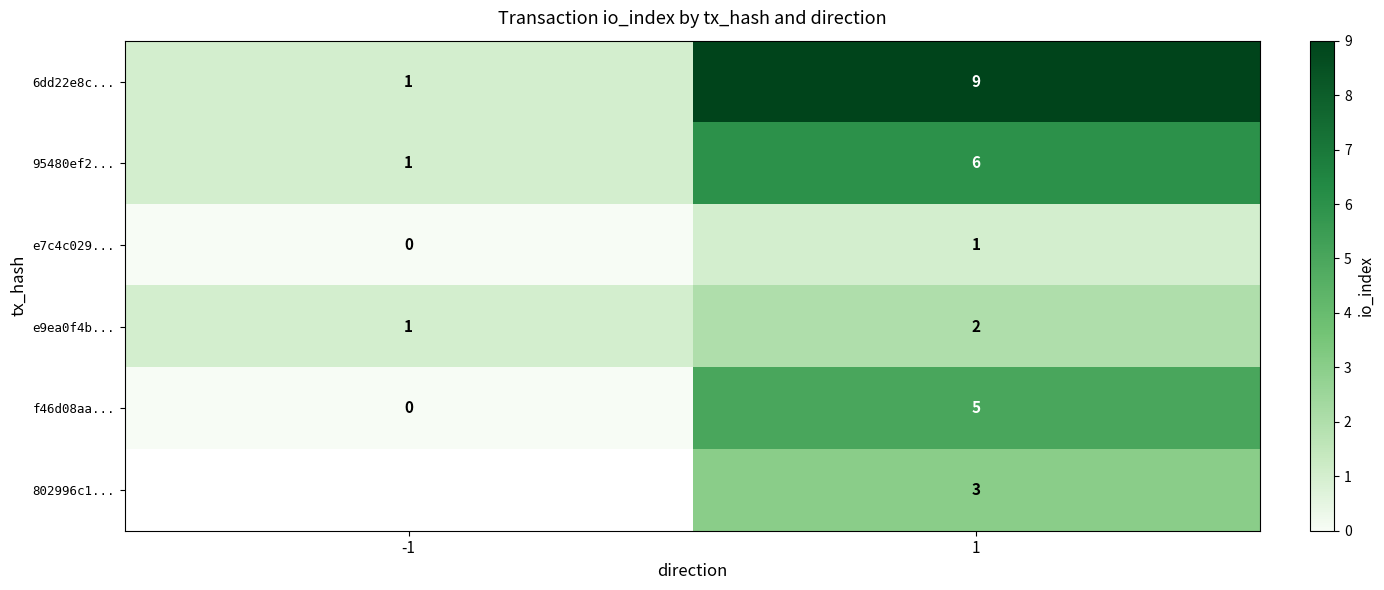

What is the difference between the f46d08aa... values at -1 and 1?

5